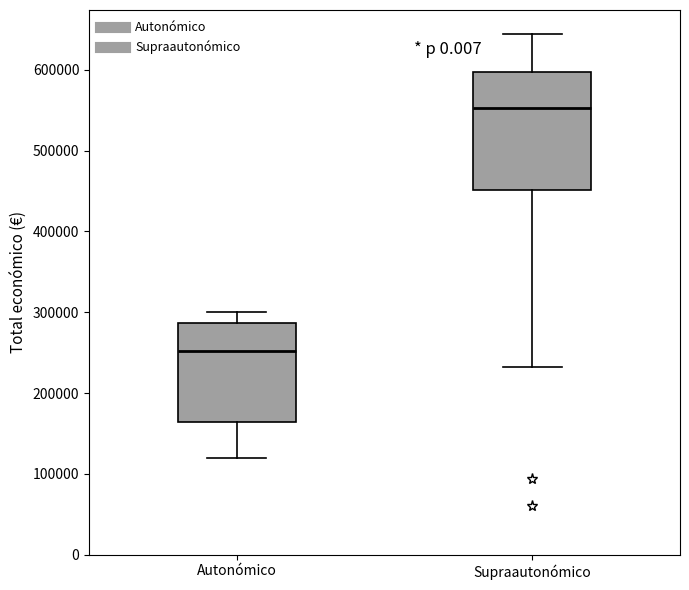

Reading left to right, read every box against the y-axis: the position of its median line, the range the box covers, and the ends of its whiskers. The values are not printed on the chart, so give them approximately, as read against the axis.

Autonómico: median 250000, box 160000 to 290000, whiskers 120000 to 300000
Supraautonómico: median 550000, box 450000 to 600000, whiskers 230000 to 640000